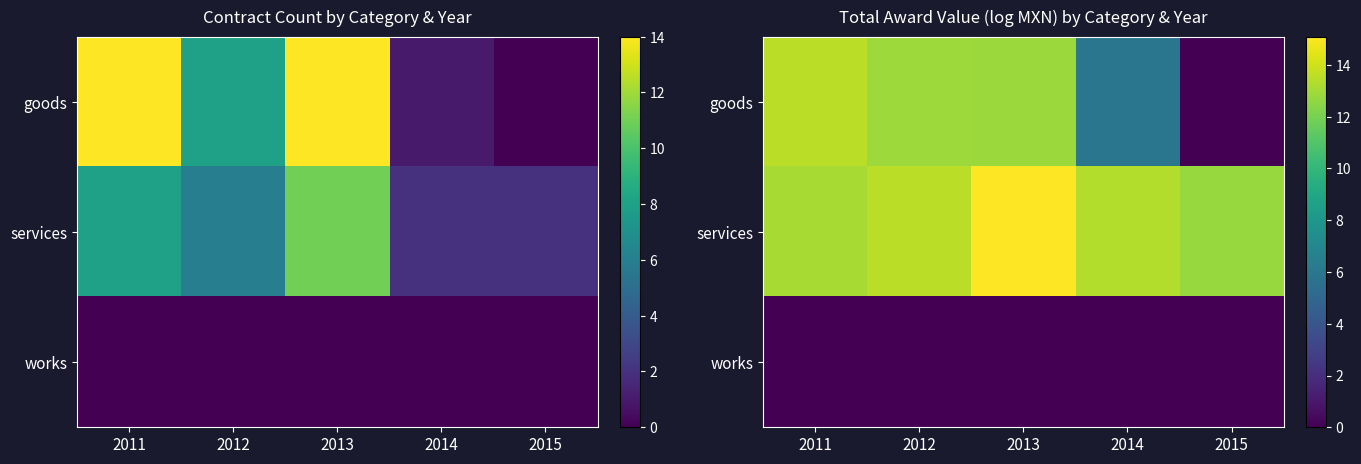

What is the spread (max minus min) of values at 2015?

12.8